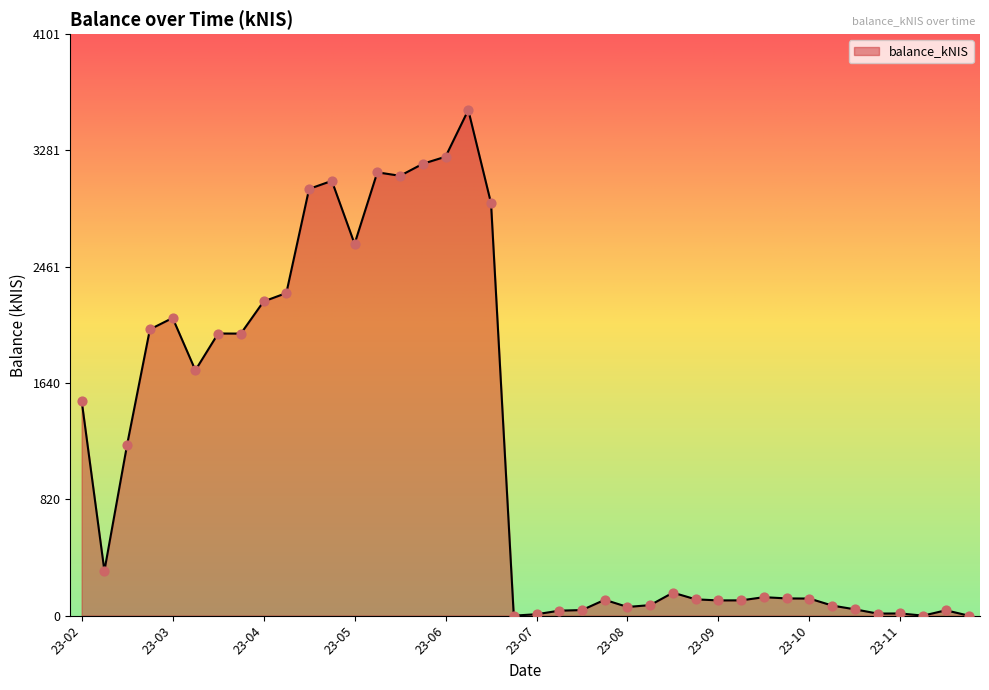

What is the difference between the maximum and minimum values?

3566.0